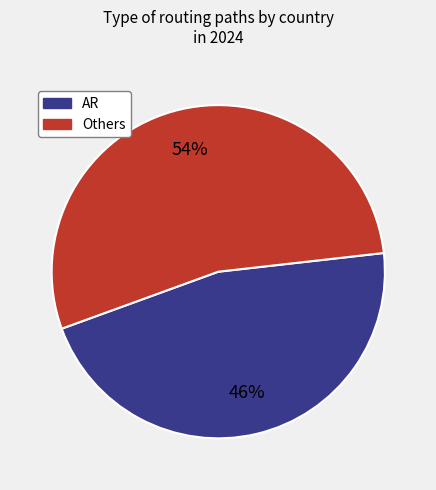

What is the ratio of the value at Others to the value at AR?

1.2